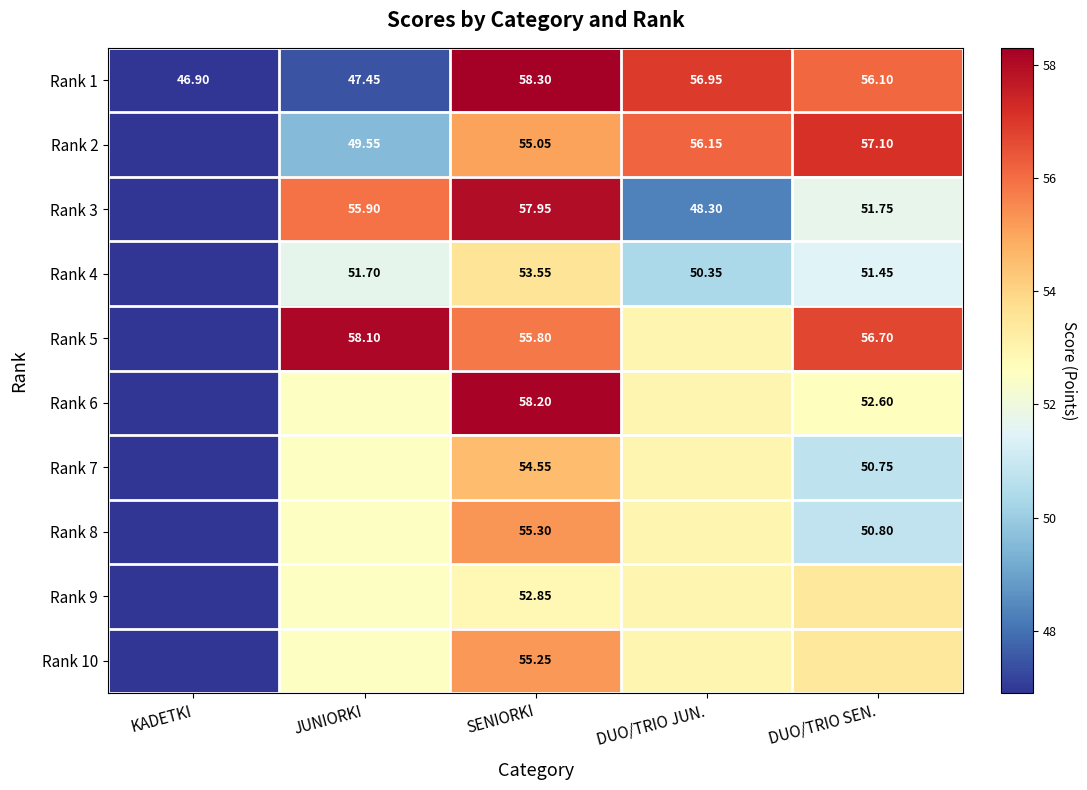

At which category is the sum across all series the highest?

SENIORKI